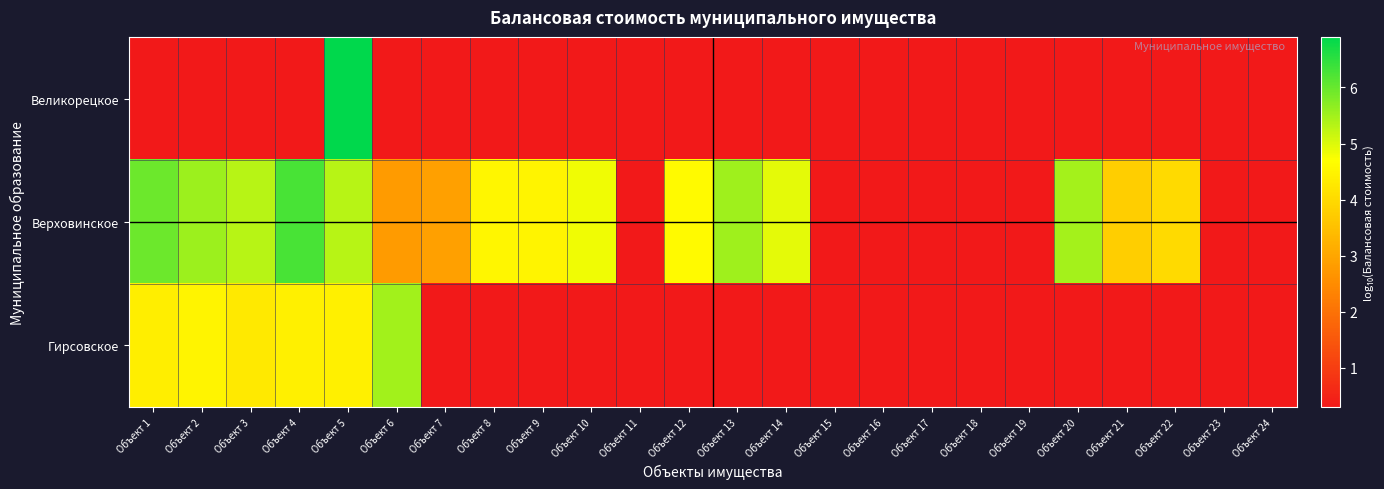

At how many categories does at least one series exceed 1?

16